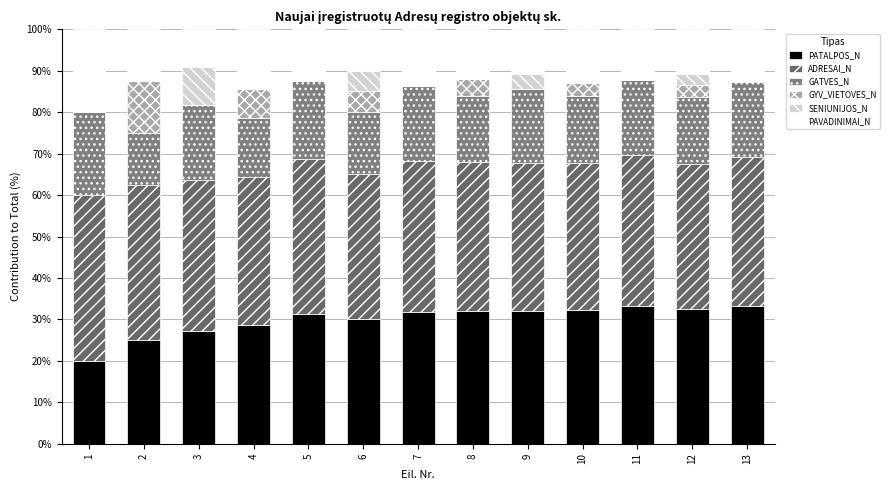

At which category is the sum across all series the highest?

12